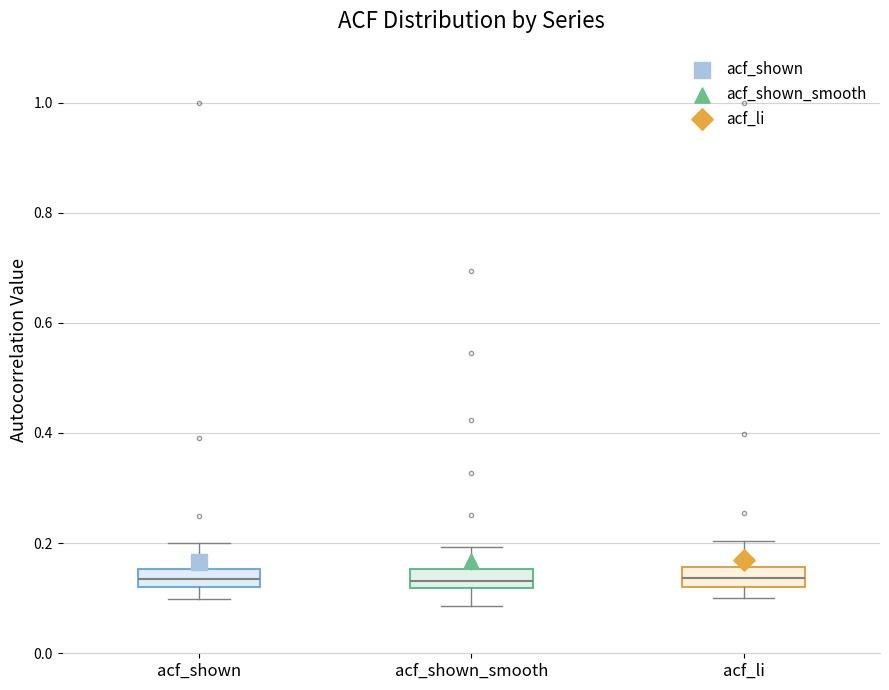

Reading left to right, transcribe this box plot: for each box, give where its median line is, the range the box spans, and where its two whiskers end, as read against the y-axis. The values are not printed on the chart, so give them approximately, as read against the axis.

acf_shown: median 0.14, box 0.12 to 0.16, whiskers 0.10 to 0.20
acf_shown_smooth: median 0.14, box 0.12 to 0.16, whiskers 0.08 to 0.20
acf_li: median 0.14, box 0.12 to 0.16, whiskers 0.10 to 0.20